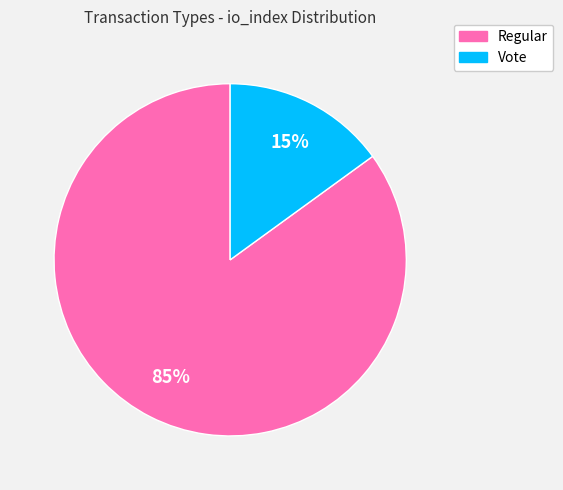

What percentage is the Regular slice, to the nearest percent?

85%